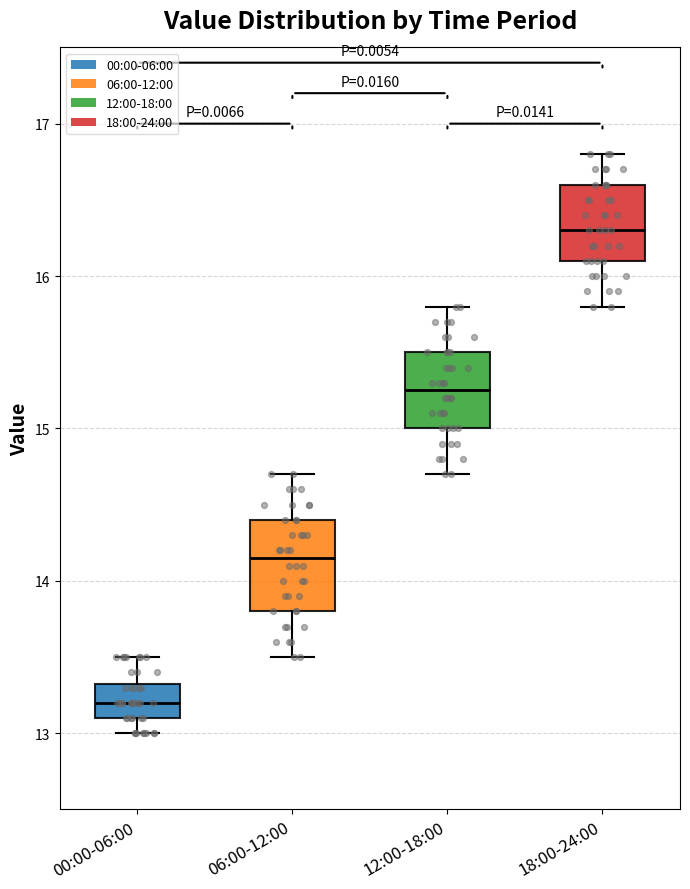

Which box's median line is the lowest?

00:00-06:00